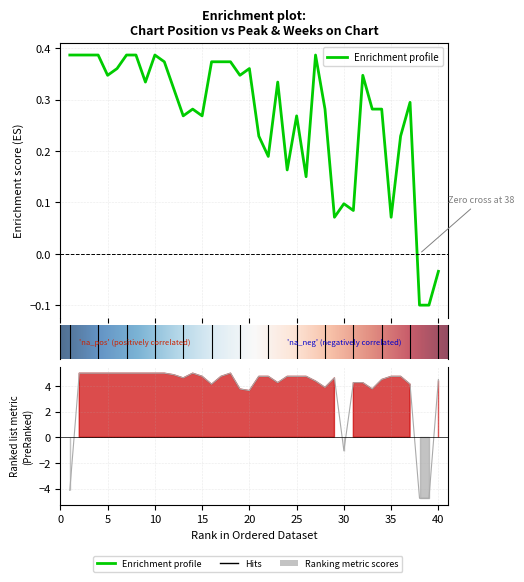

Rank the categories by Weeks on Chart value from highest to lowest.

2, 3, 4, 5, 6, 7, 8, 9, 10, 11, 14, 18, 12, 15, 17, 21, 22, 24, 25, 26, 35, 36, 13, 29, 34, 40, 27, 23, 31, 32, 16, 37, 28, 19, 33, 20, 30, 1, 38, 39